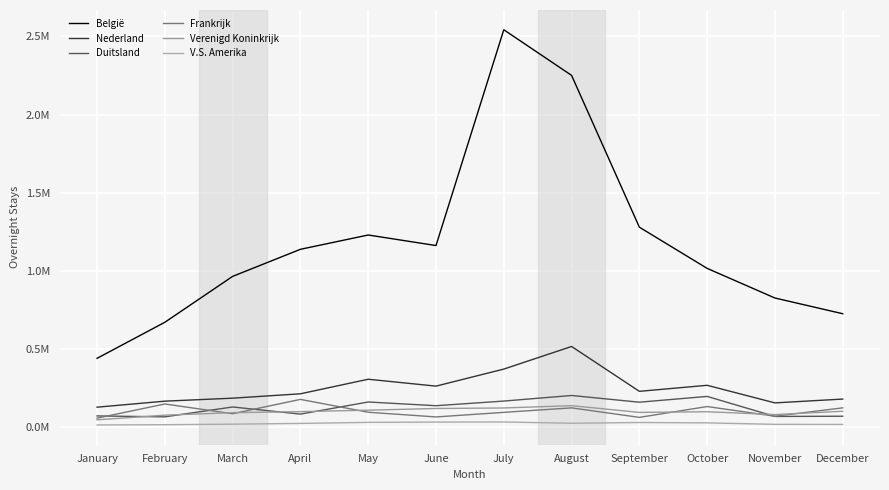

Is this an area chart (filled region under the line)?

No